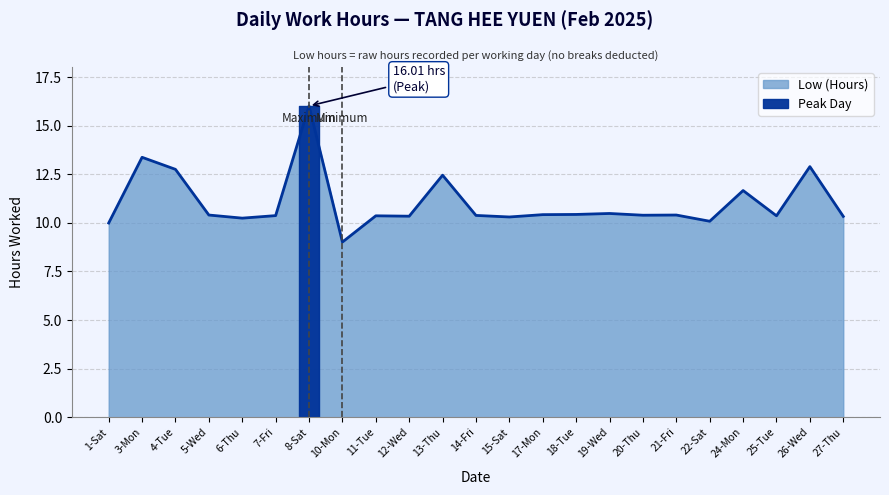

Rank the categories by value from lowest to highest.

10-Mon, 1-Sat, 22-Sat, 6-Thu, 15-Sat, 27-Thu, 12-Wed, 11-Tue, 25-Tue, 7-Fri, 14-Fri, 20-Thu, 5-Wed, 21-Fri, 17-Mon, 18-Tue, 19-Wed, 24-Mon, 13-Thu, 4-Tue, 26-Wed, 3-Mon, 8-Sat